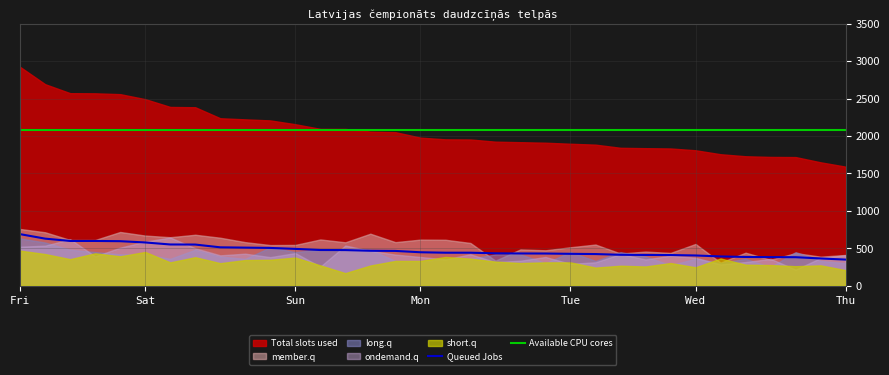

Is it true that Total slots used equals 3230 at 8?

False